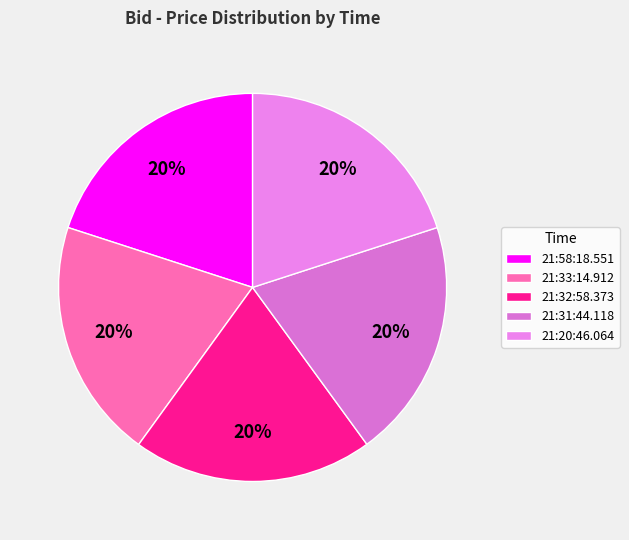

Is it true that 21:33:14.912 is 20% of the pie?

True